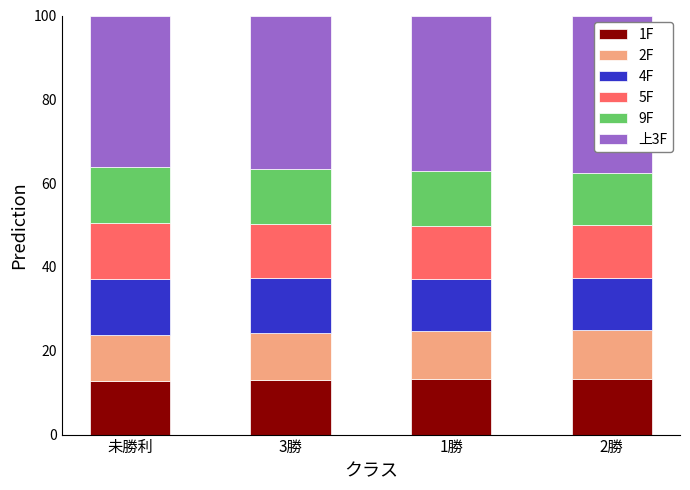

What is the sum of all 1F values?

52.2